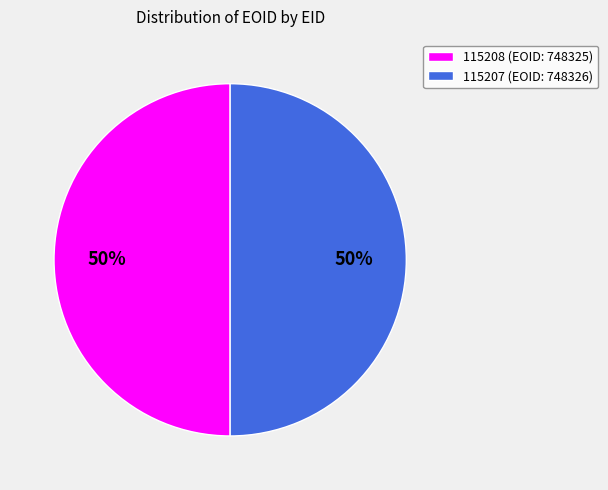

The 115207 slice represents 37% of the pie. True or false?

False